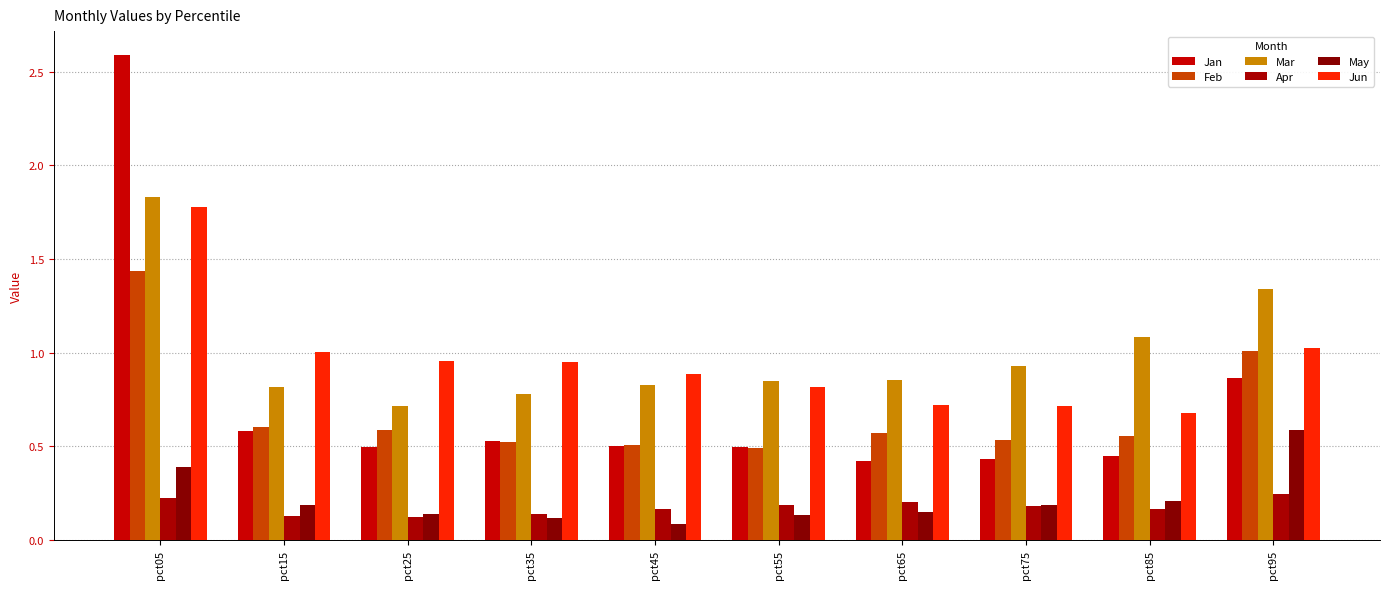

List the labels in order of Jun value, largest first.

pct05, pct95, pct15, pct25, pct35, pct45, pct55, pct65, pct75, pct85